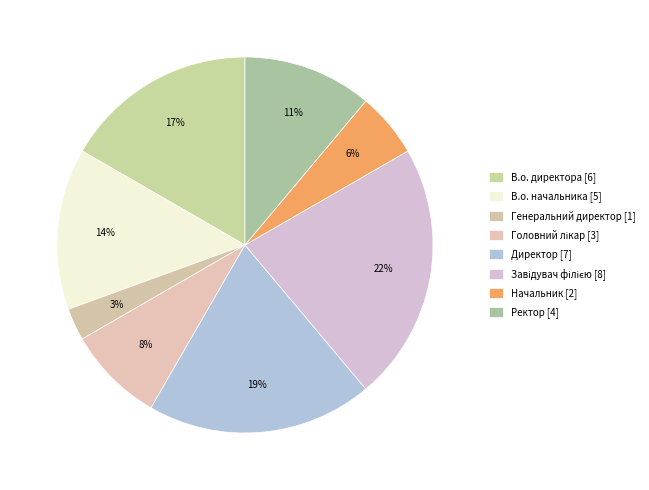

Does Генеральний директор represent more than half of the total?

No